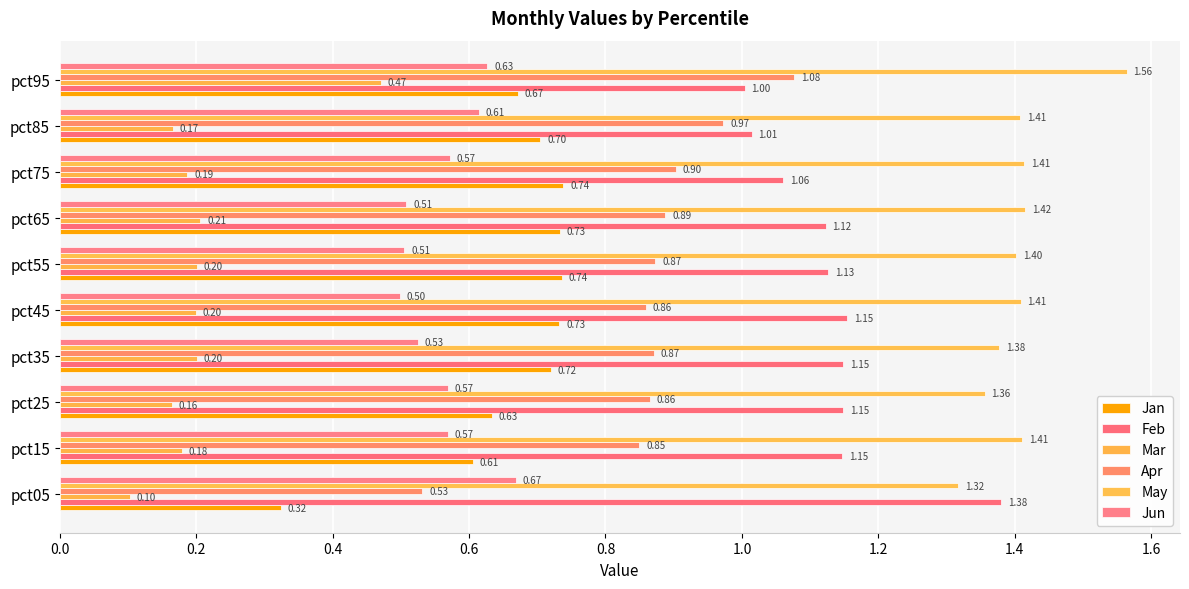

What are all the series names shown in the legend?

Jan, Feb, Mar, Apr, May, Jun